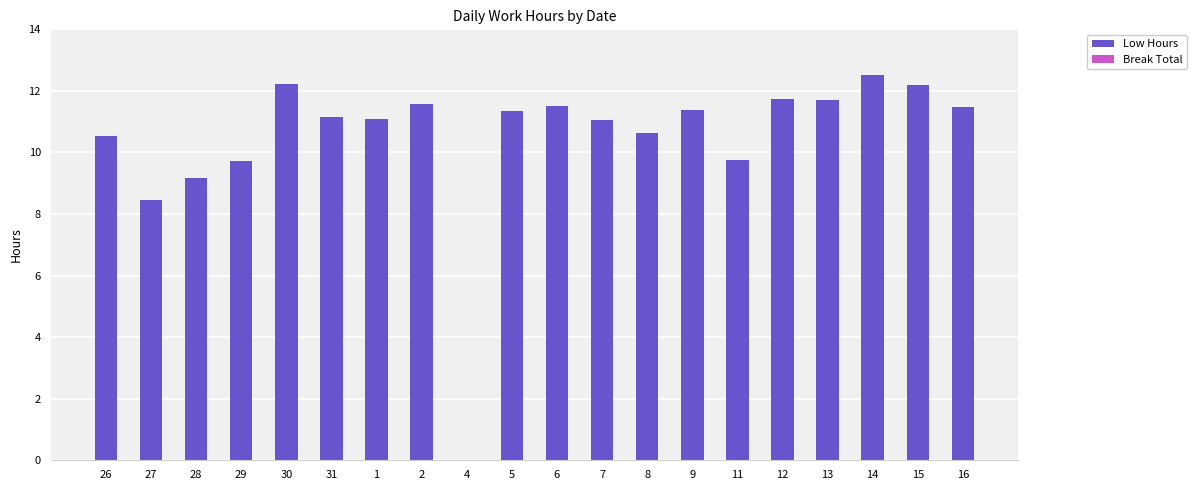

What is the sum of the values at 29 and 12?

21.5